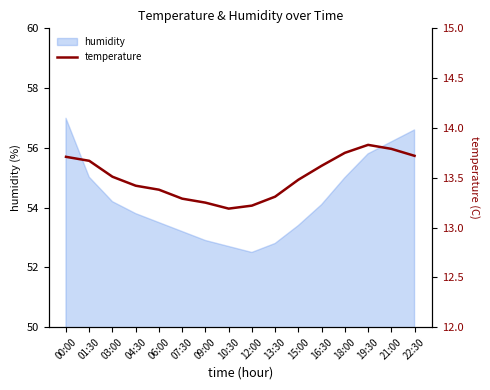

Does the chart display data point markers on the line(s)?

No